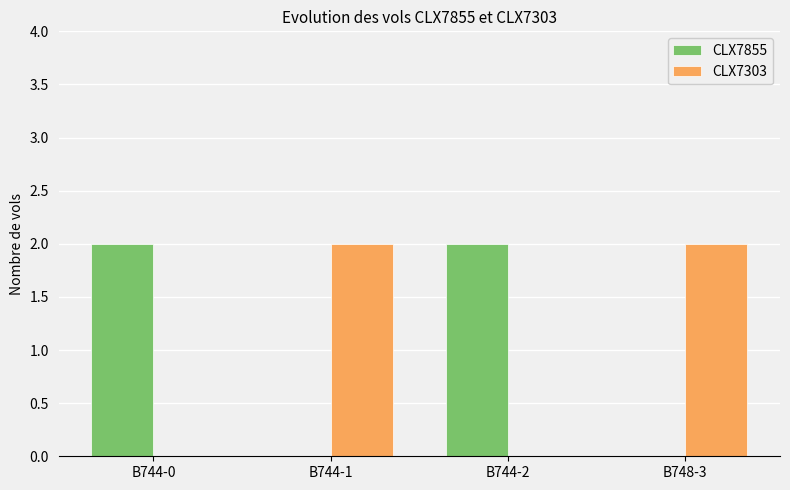

The CLX7303 series shows 2 at B748-3. True or false?

True